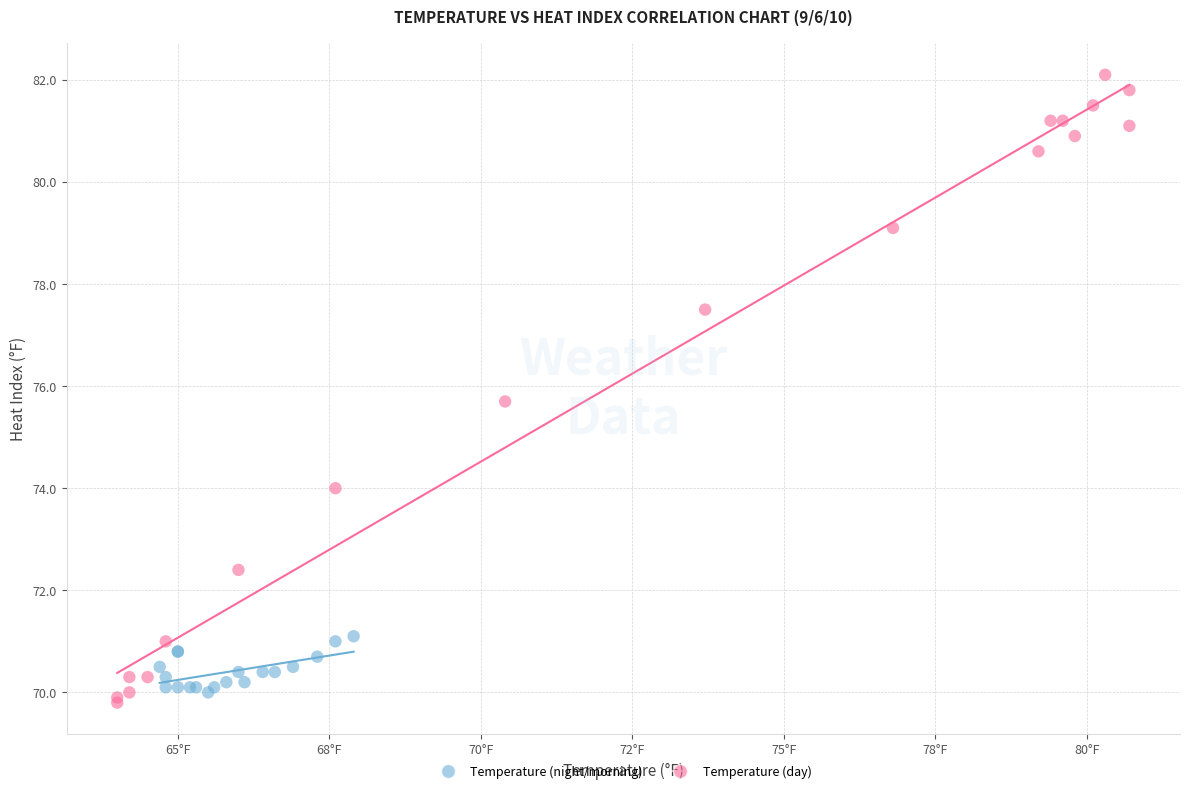

Which series has the largest Y range (max minus min)?

Temperature (day)